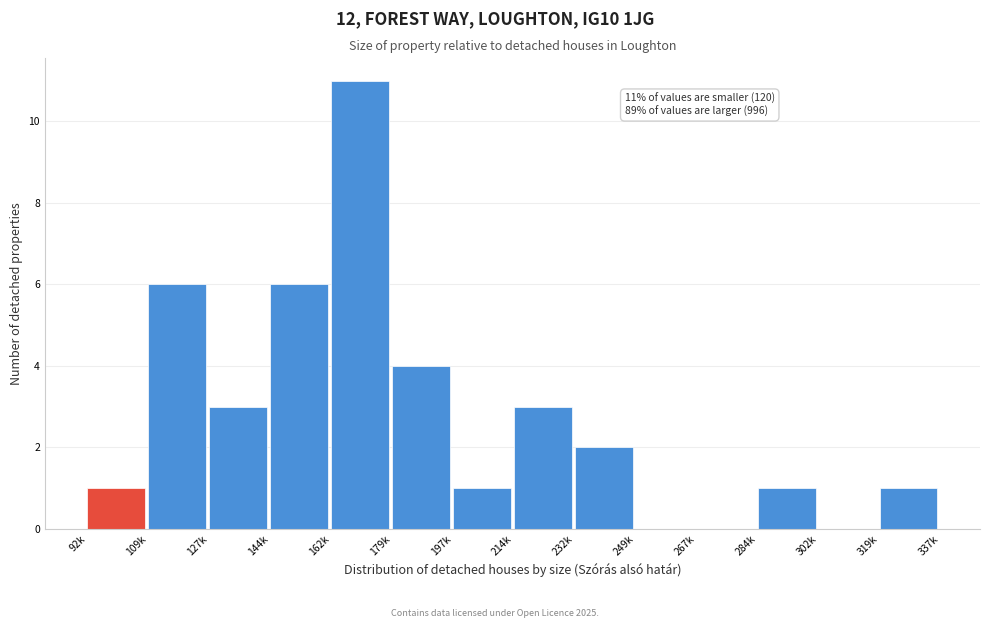

Reading right to left, extract all data points from this chart.

319k=1	302k=0	284k=1	267k=0	249k=0	232k=2	214k=3	197k=1	179k=4	162k=11	144k=6	127k=3	109k=6	92k=1